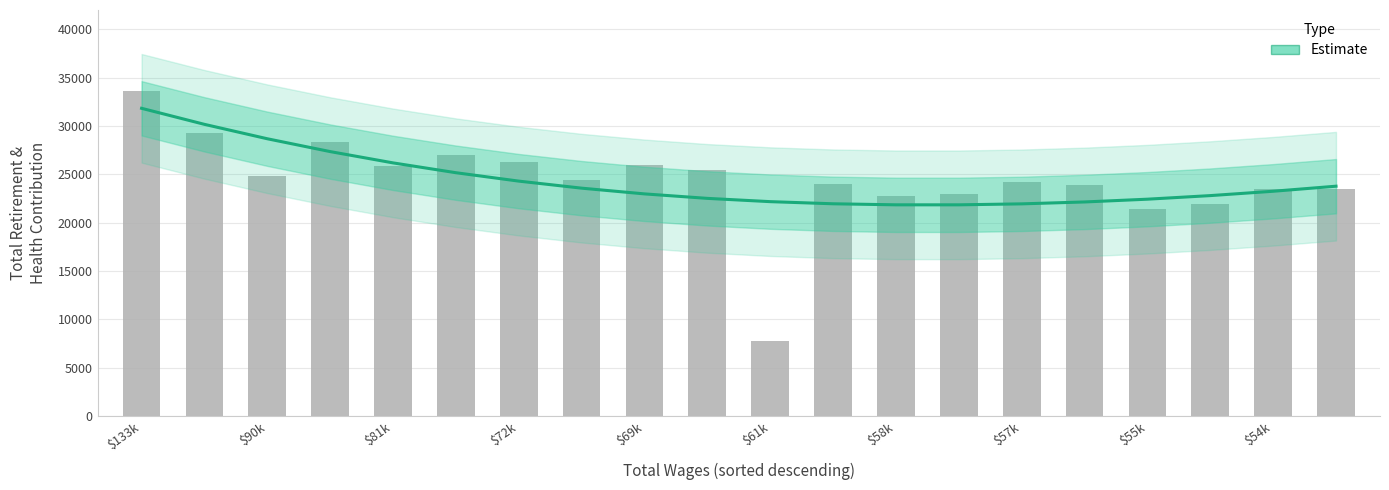

At which label is the value closest to 26831?

$72k